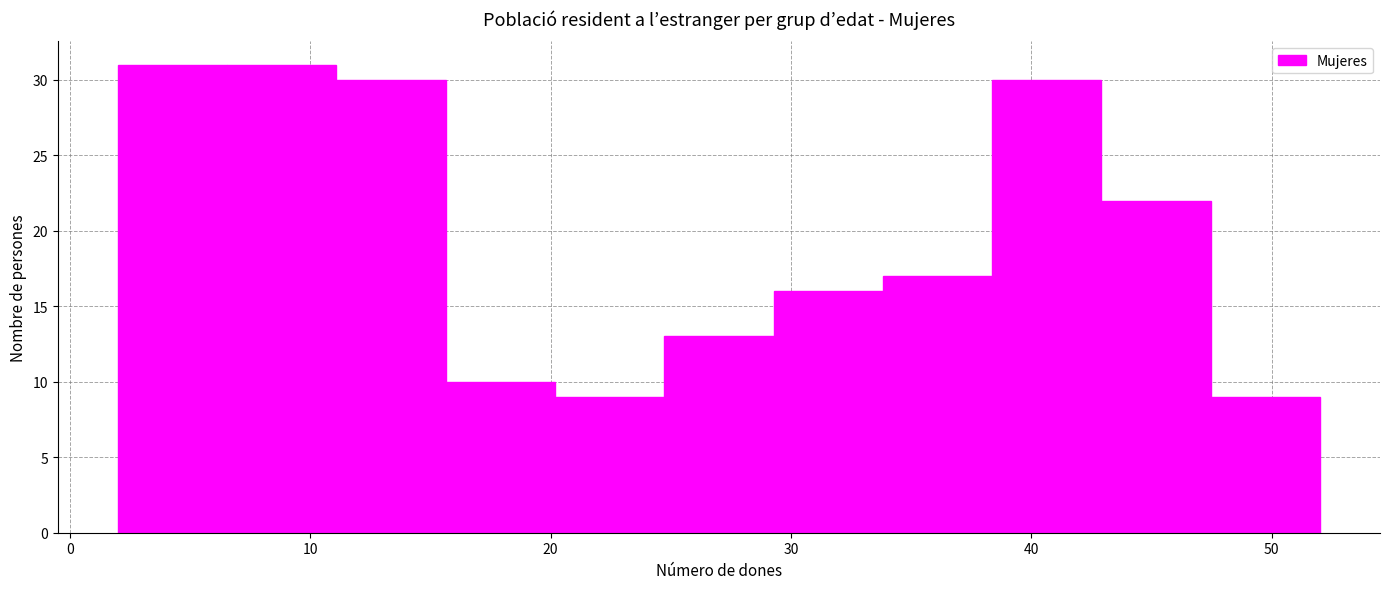

Reading left to right, transcribe this chart: for each bar, give the range it covers on the x-axis and its height. Neither the bar edges nor the heights are printed on the chart, so give them approximately, as read against the axes.

2 to 7: 31
7 to 11: 31
11 to 16: 30
16 to 20: 10
20 to 25: 9
25 to 29: 13
29 to 34: 16
34 to 38: 17
38 to 43: 30
43 to 47: 22
47 to 52: 9